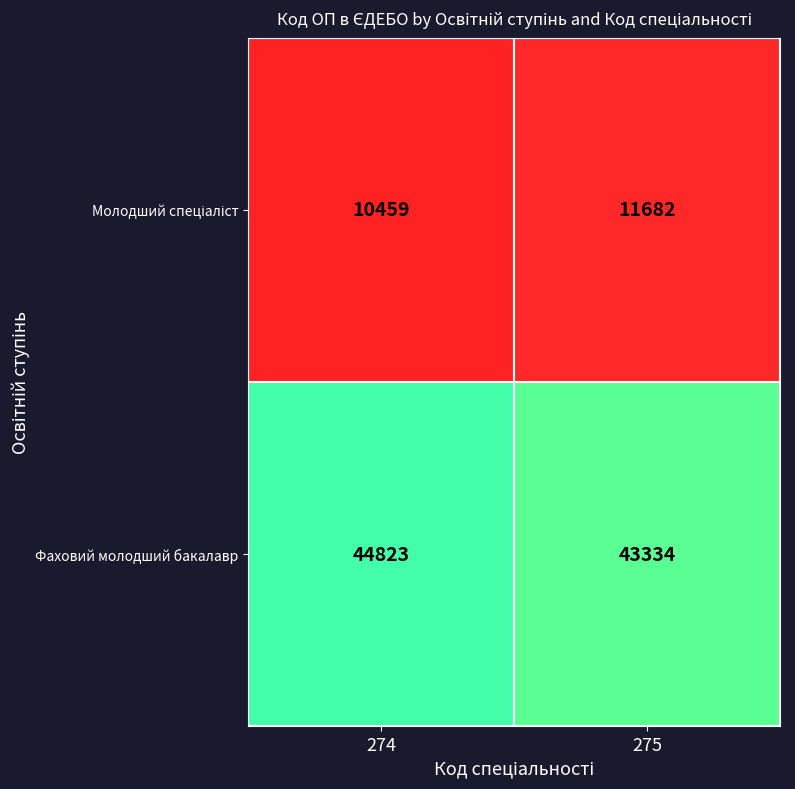

List the labels in order of Фаховий молодший бакалавр value, smallest first.

275, 274